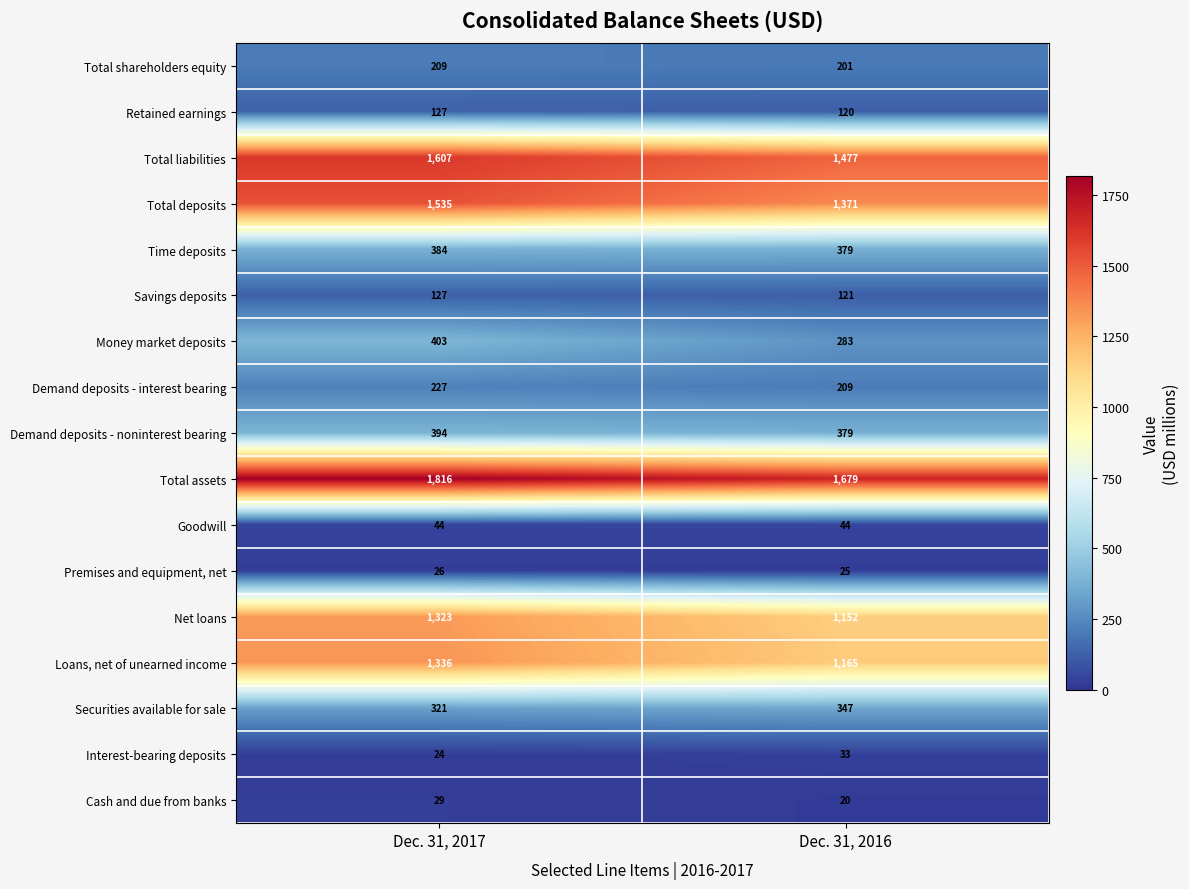

Count the number of data series in this chart.

17